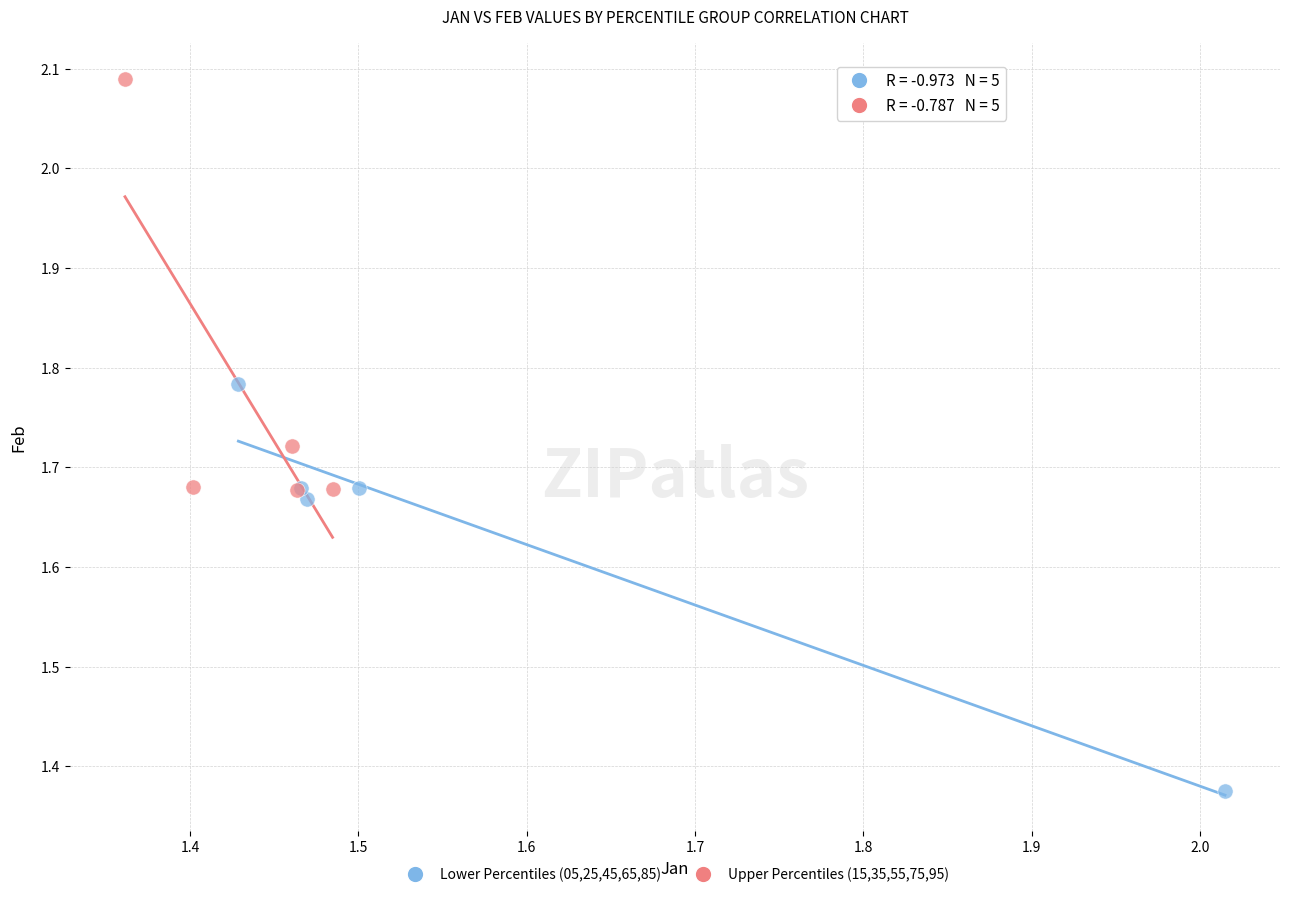

What are all the series names shown in the legend?

Lower Percentiles (05,25,45,65,85), Upper Percentiles (15,35,55,75,95)